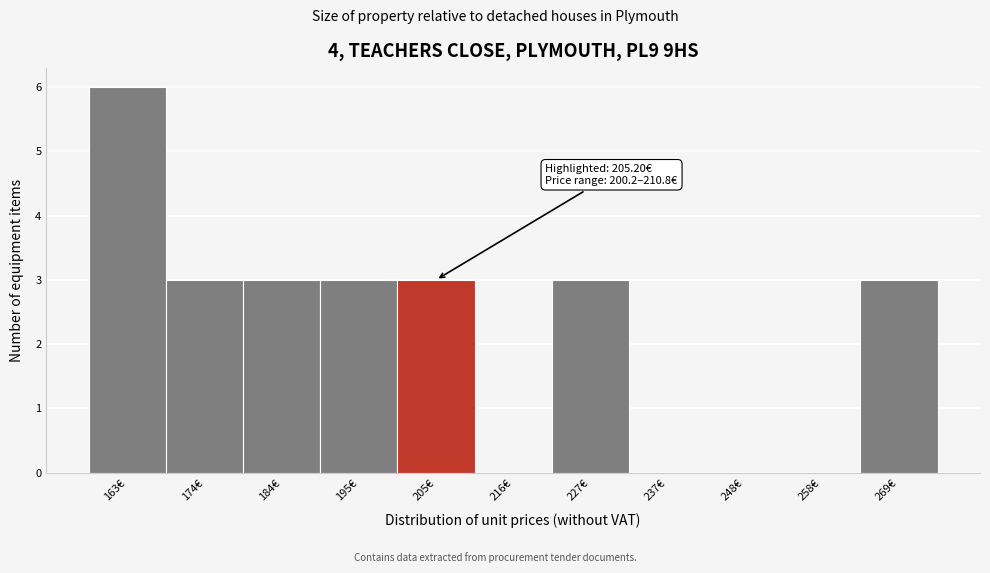

Which range on the x-axis has the tallest bar?

158 to 168